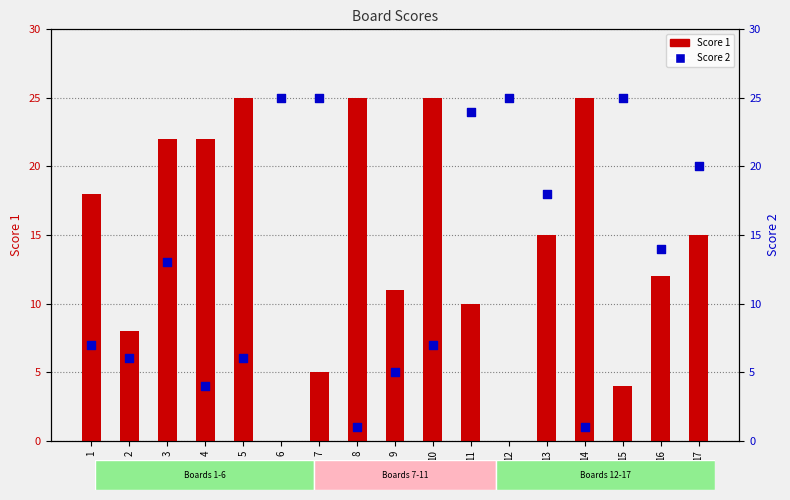

Which series has the largest total across all categories?

Score 1